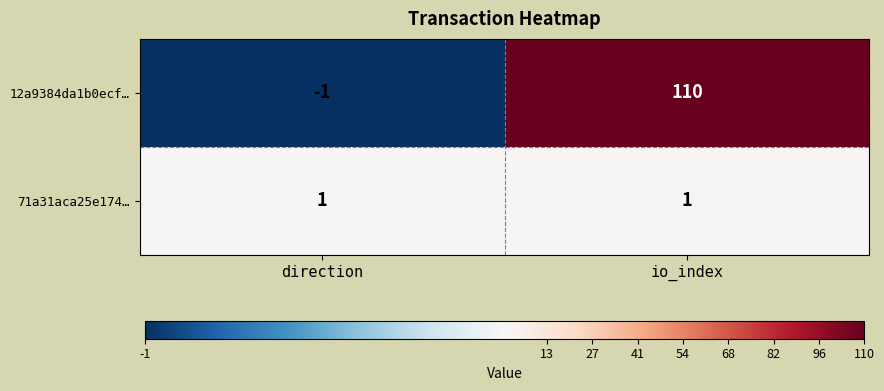

Which label corresponds to the largest value in the chart?

io_index